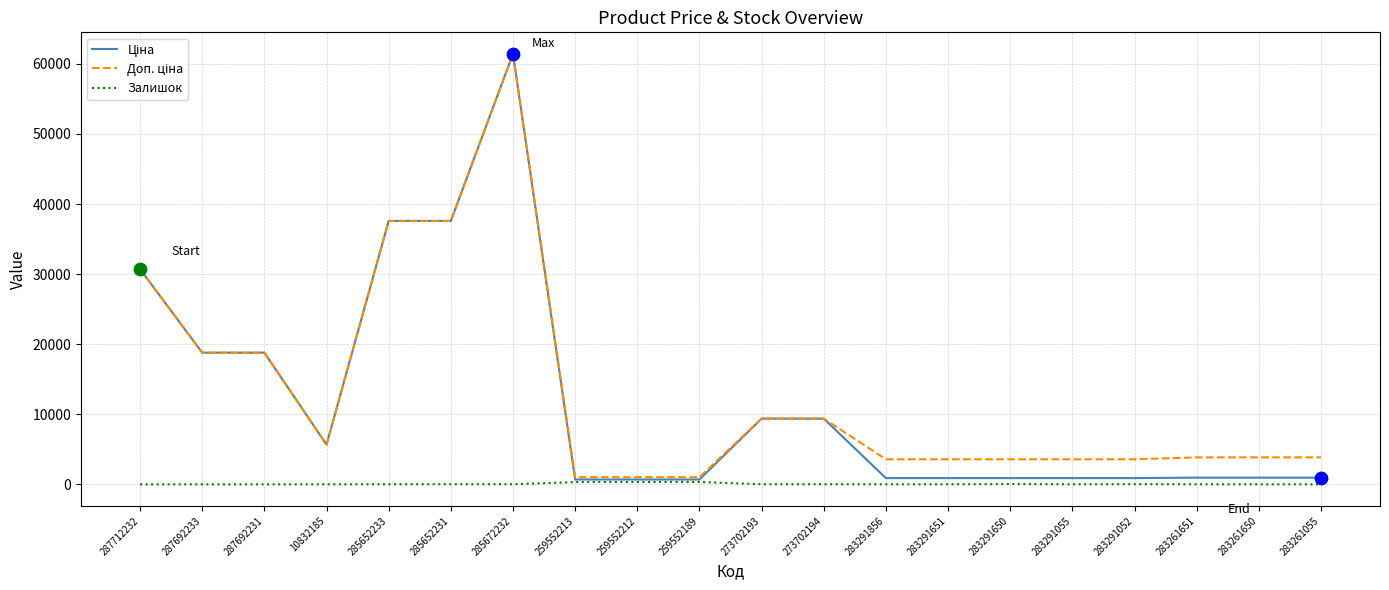

Which label corresponds to the largest value in the chart?

285672232